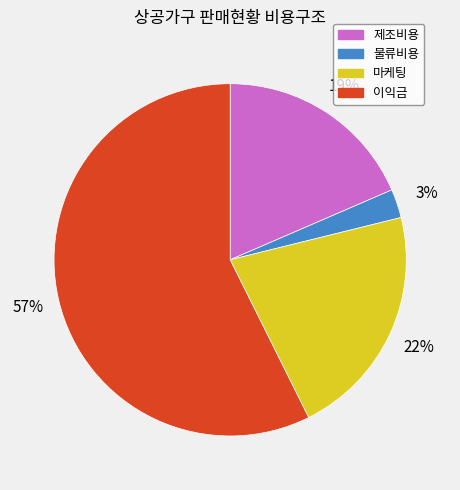

To the nearest percent, what is the difference between the 물류비용 and 마케팅 slice percentages?

19%